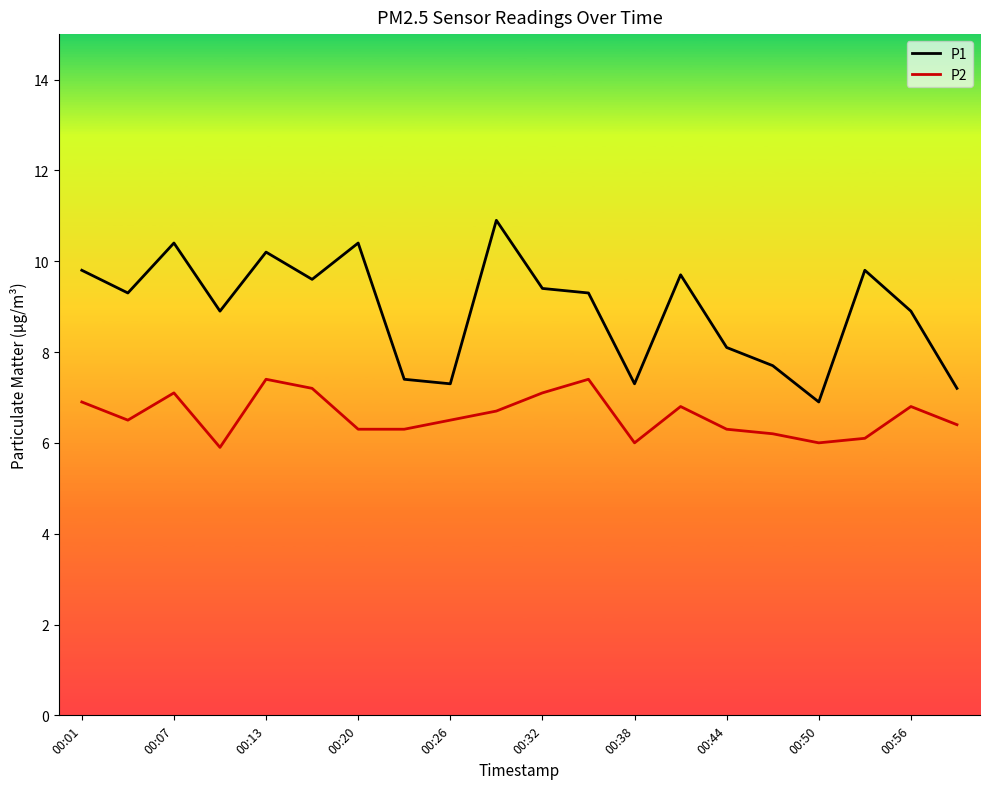

Which series has the widest spread of values?

P1